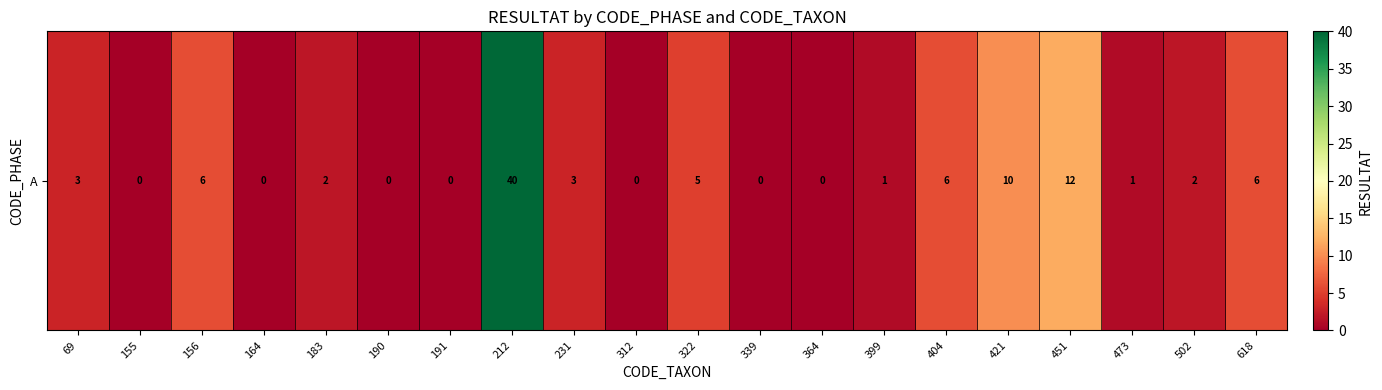

The value at 399 is 0. True or false?

False